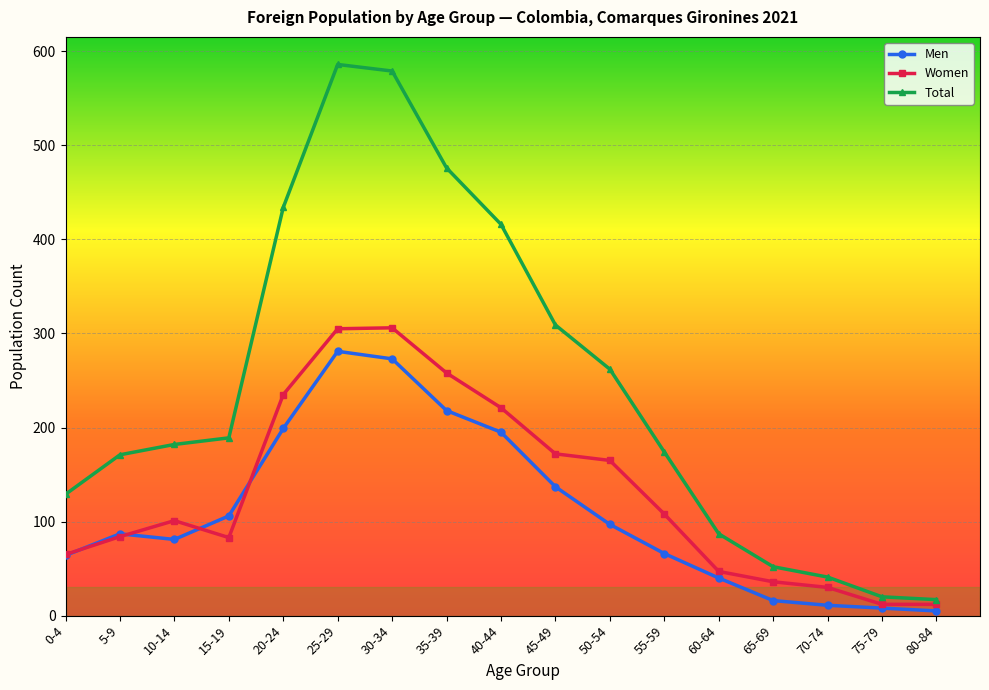

Which series has the largest total across all categories?

Total